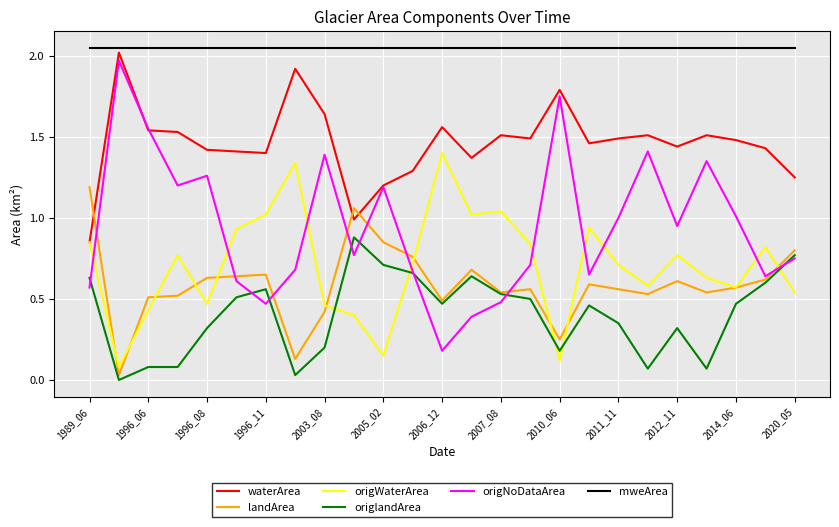

Which series has the largest total across all categories?

mweArea